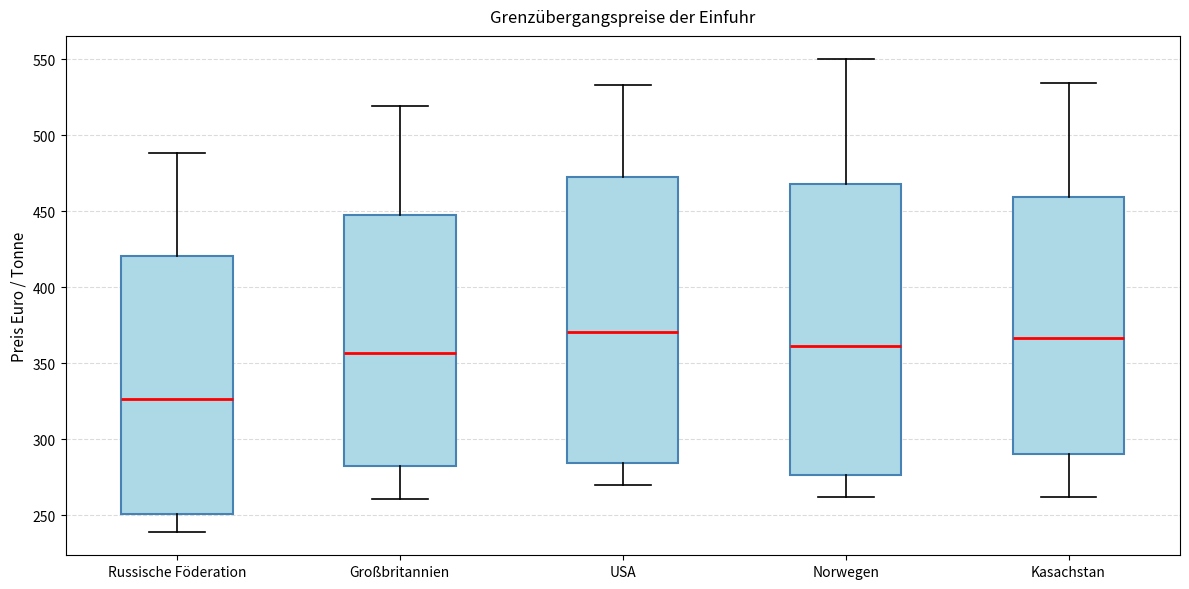

Reading left to right, transcribe this box plot: for each box, give where its median line is, the range the box spans, and where its two whiskers end, as read against the y-axis. The values are not printed on the chart, so give them approximately, as read against the axis.

Russische Föderation: median 325, box 250 to 420, whiskers 240 to 490
Großbritannien: median 355, box 285 to 450, whiskers 260 to 520
USA: median 370, box 285 to 470, whiskers 270 to 535
Norwegen: median 360, box 275 to 470, whiskers 260 to 550
Kasachstan: median 365, box 290 to 460, whiskers 260 to 535